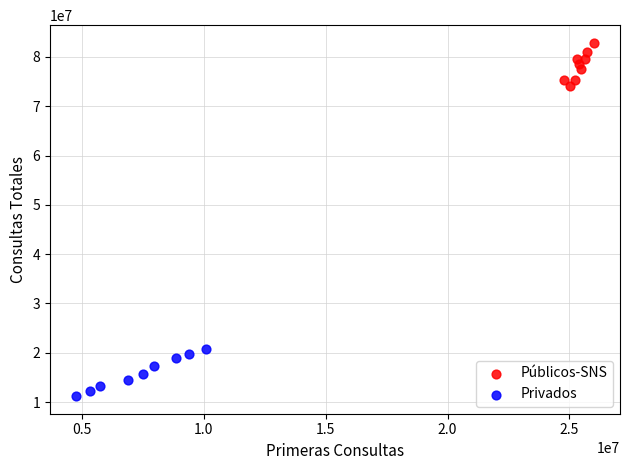

Which series contains the highest Y value?

Públicos-SNS